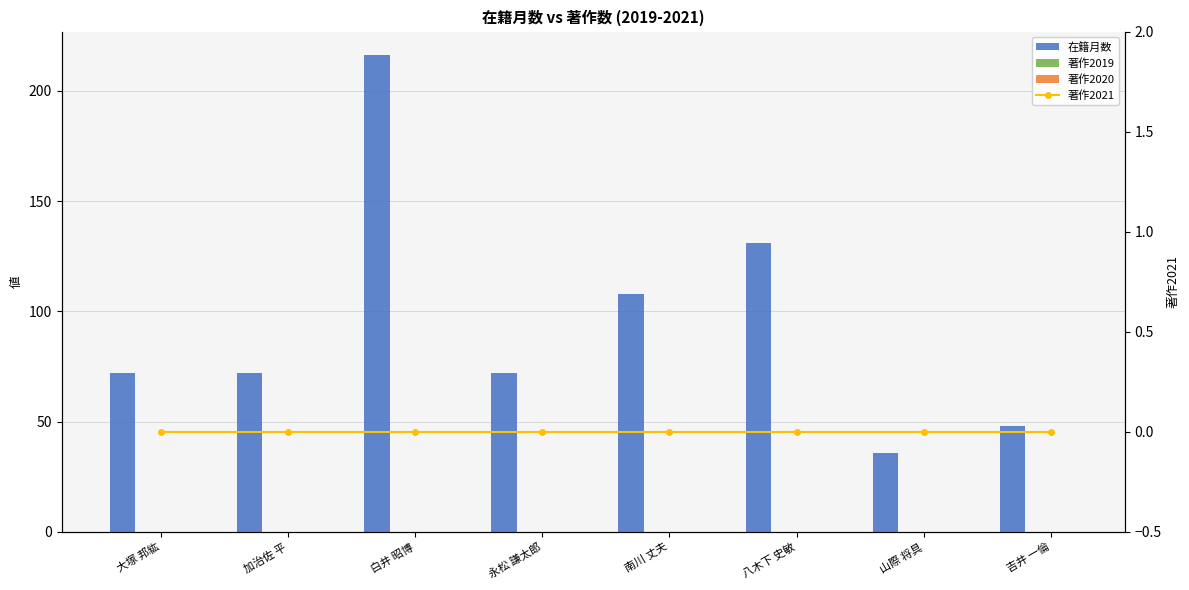

What is the difference between the maximum and minimum values in the 在籍月数 series?

180